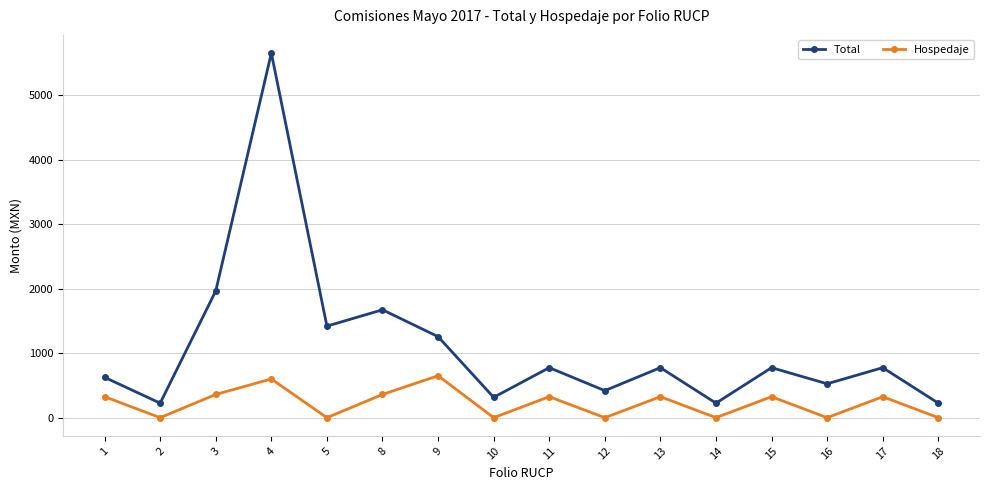

What is the sum of all Hospedaje values?

3595.0